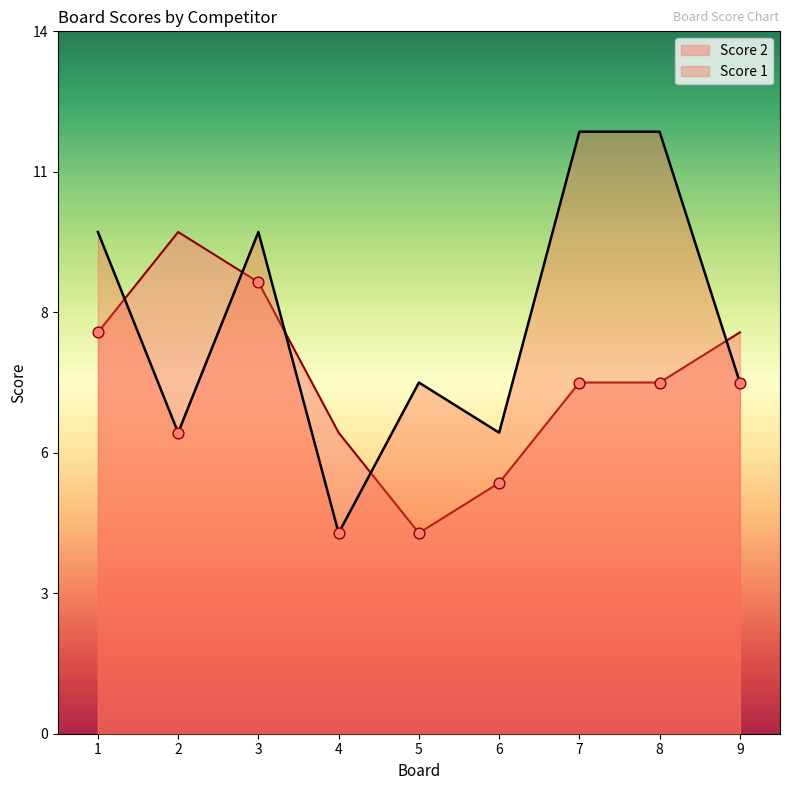

Which series reaches the minimum Y coordinate?

Score 1